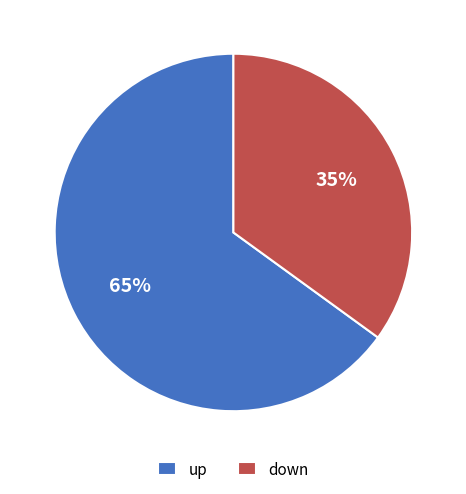

Is the sum of up and down greater than half?

Yes